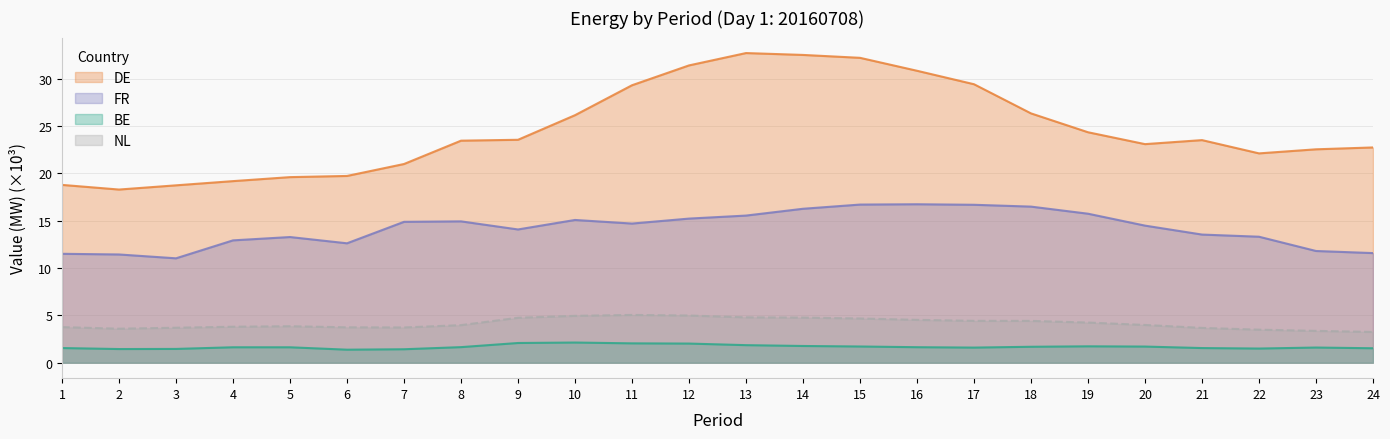

At which label is BE closest to 1?

6